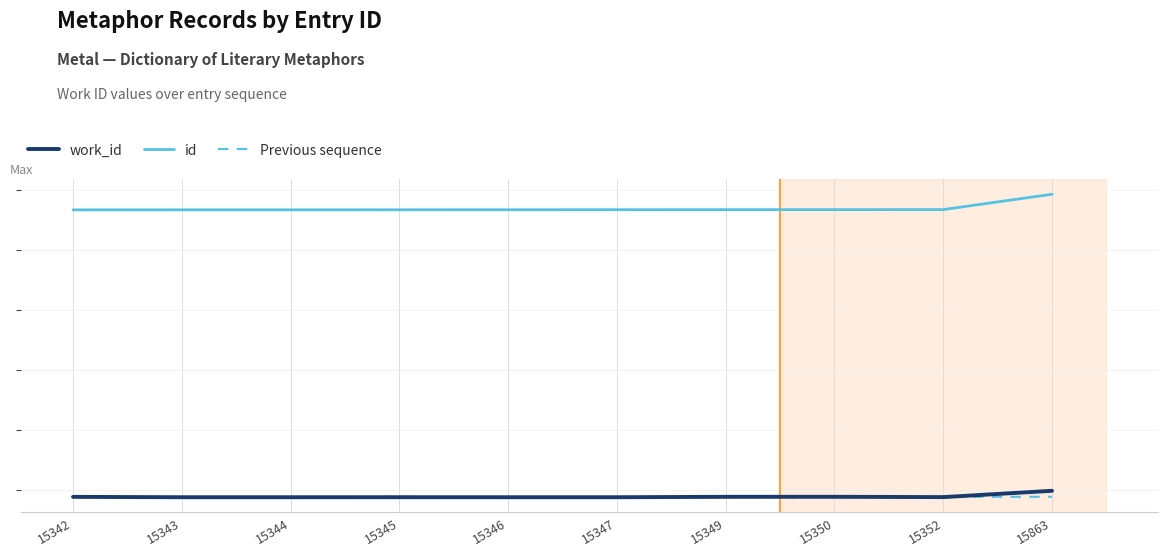

What is the value of the id point at the 1st from the left?

15342